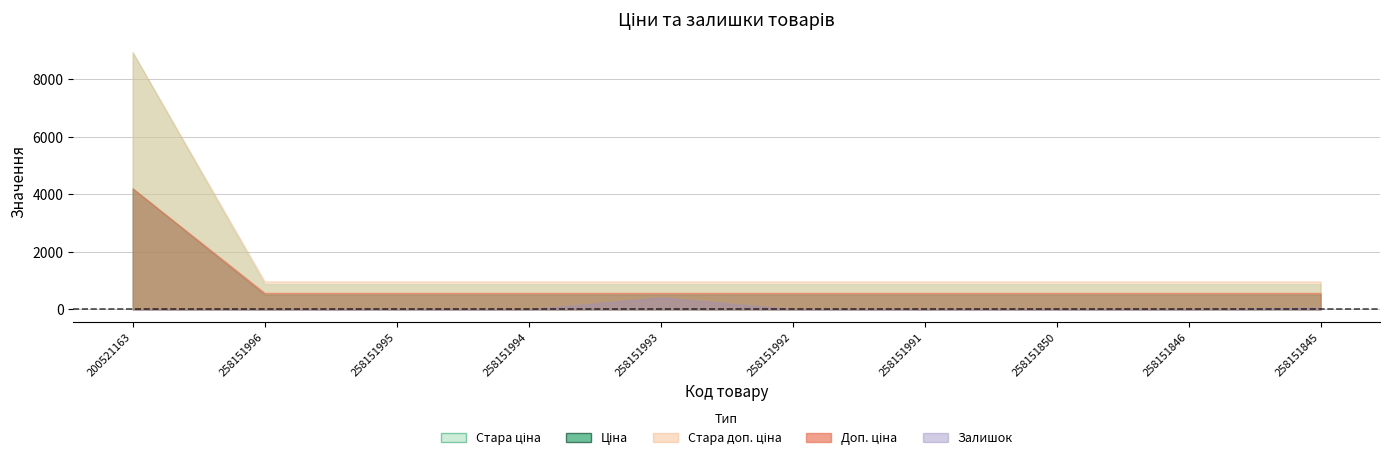

What is the difference between the maximum and minimum values in the Залишок series?

412.0